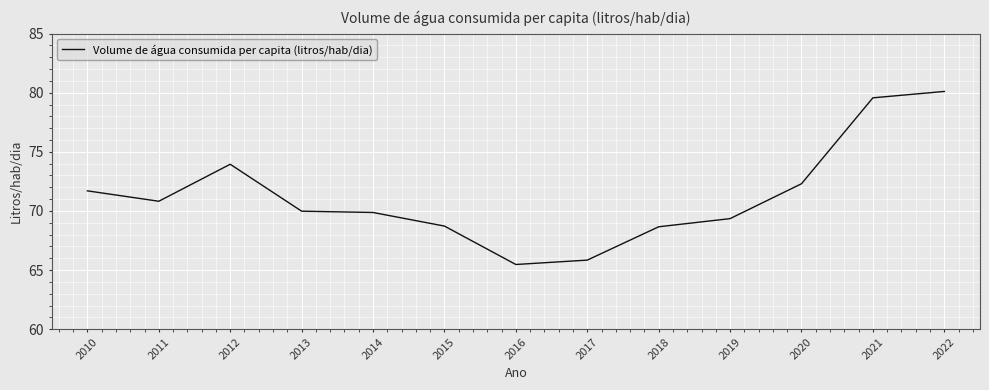

What is the approximate value at 2011?

70.8